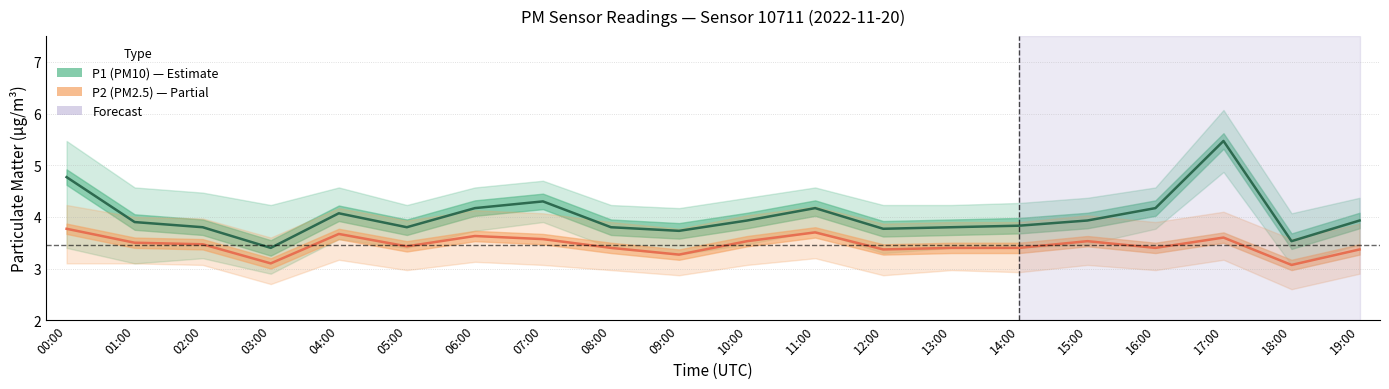

At which category does the chart reach its peak across all series?

17:00